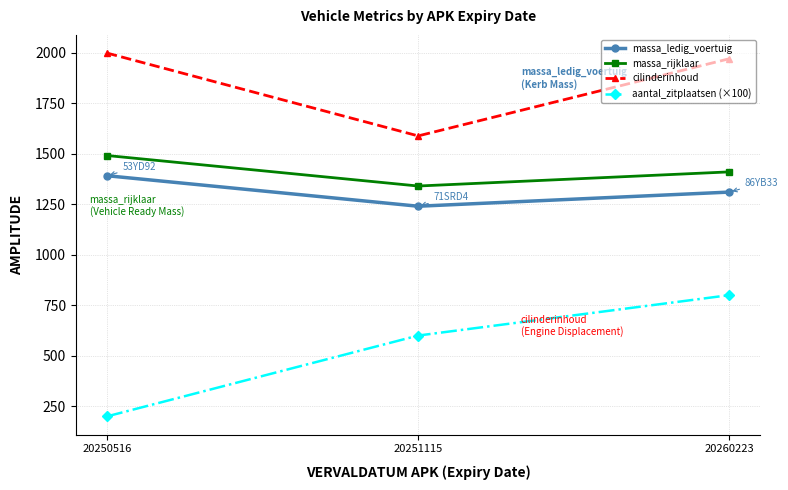

What is the difference between the massa_rijklaar values at 20260223 and 20251115?

70